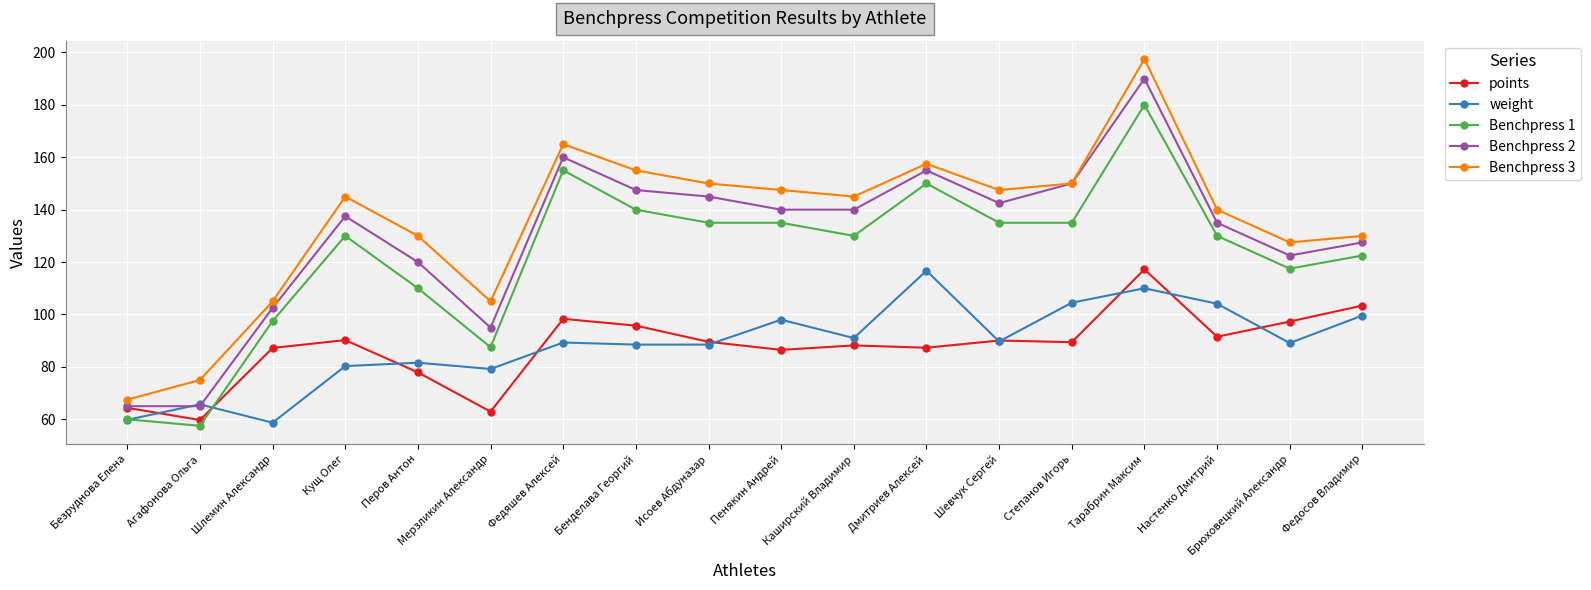

At which label does Benchpress 3 reach its minimum?

Безруднова Елена